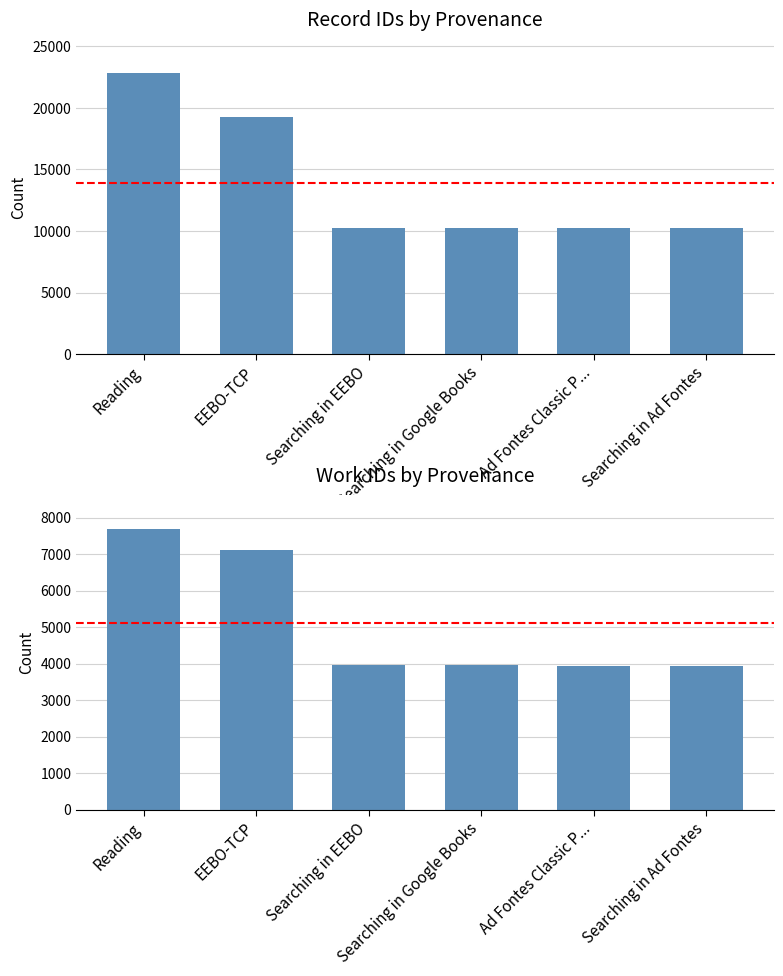

What is the label of the 1st bar from the left?

Reading